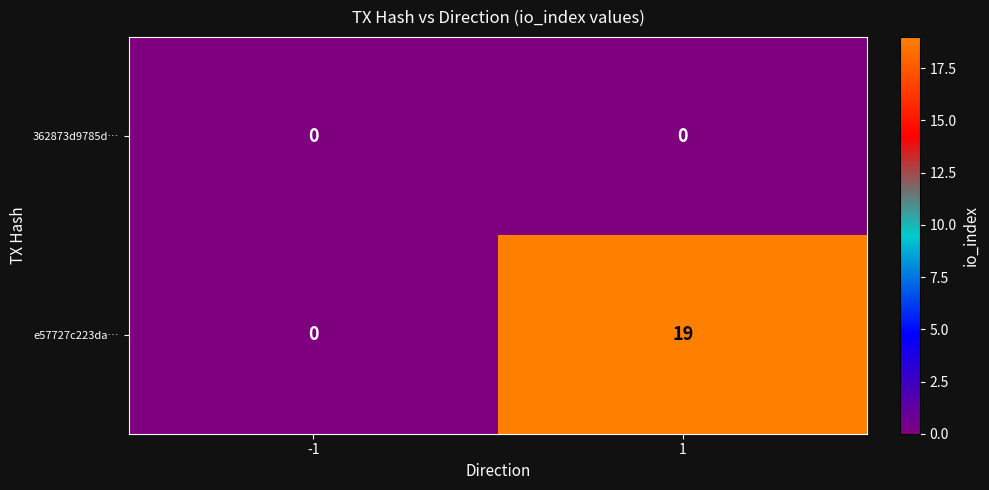

Which label corresponds to the largest value in the chart?

1